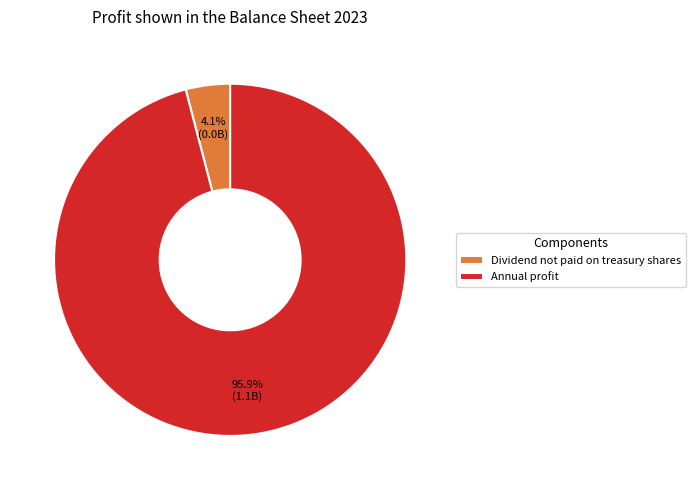

To the nearest percent, what portion does Annual profit represent?

96%